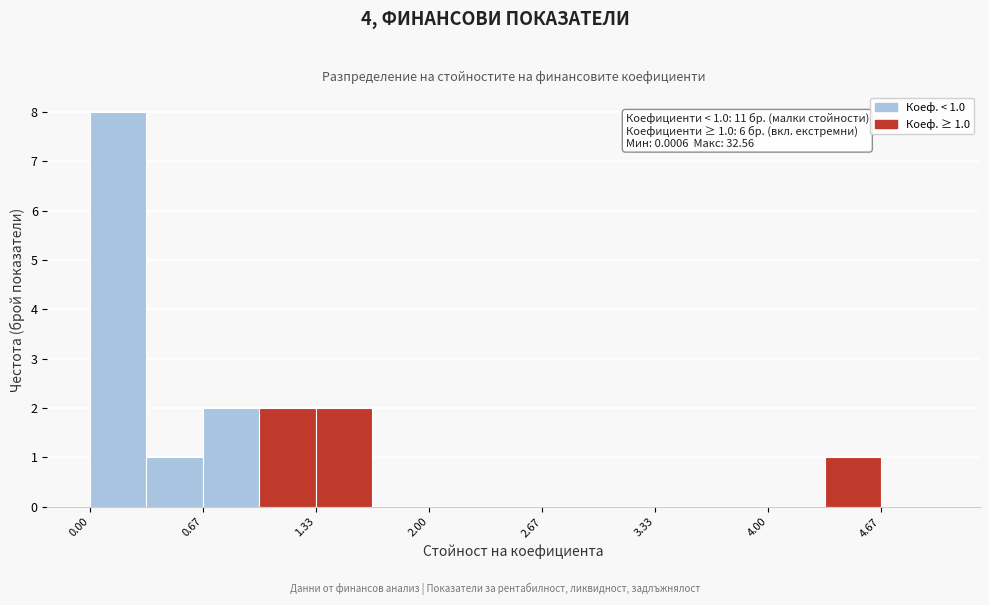

Read against the x-axis, roughly where is the centre of the tallest bar?

0.2